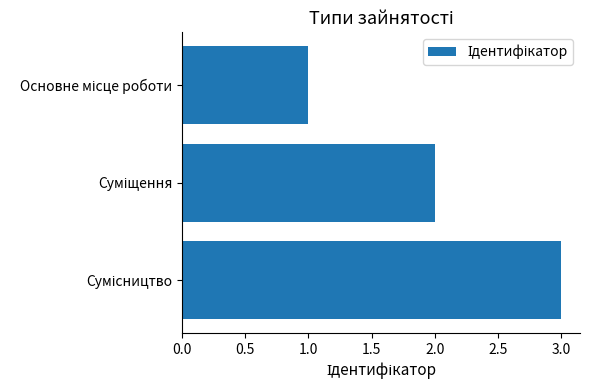

What is the maximum value shown in the chart?

3